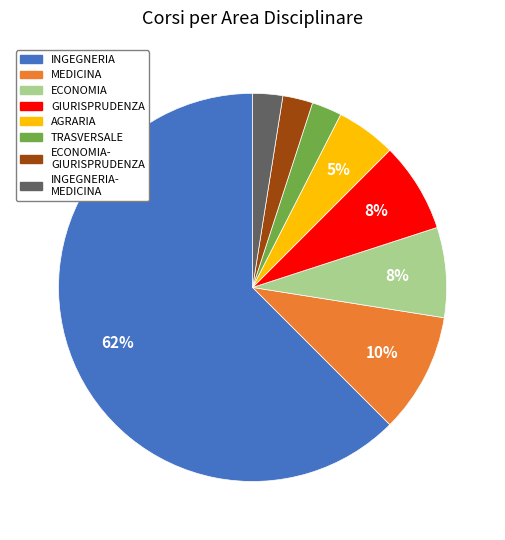

Does any single category account for the majority?

Yes